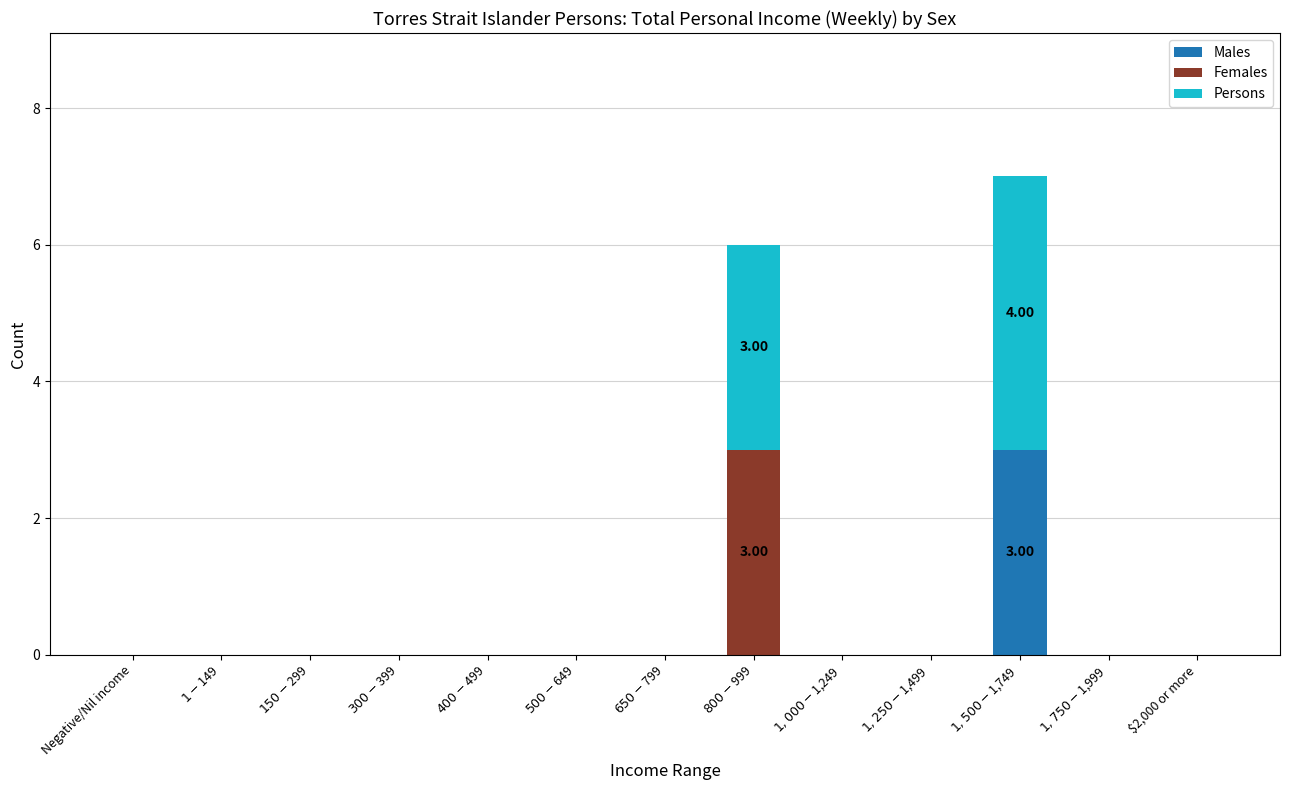

Count the Males values in the range 0 to 1.

12